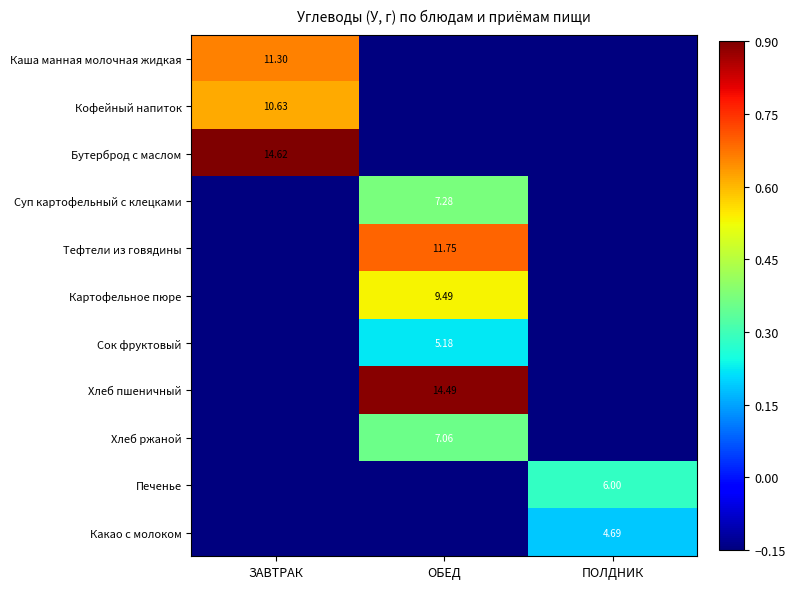

Is it true that Тефтели из говядины equals -0.2 at ЗАВТРАК?

False